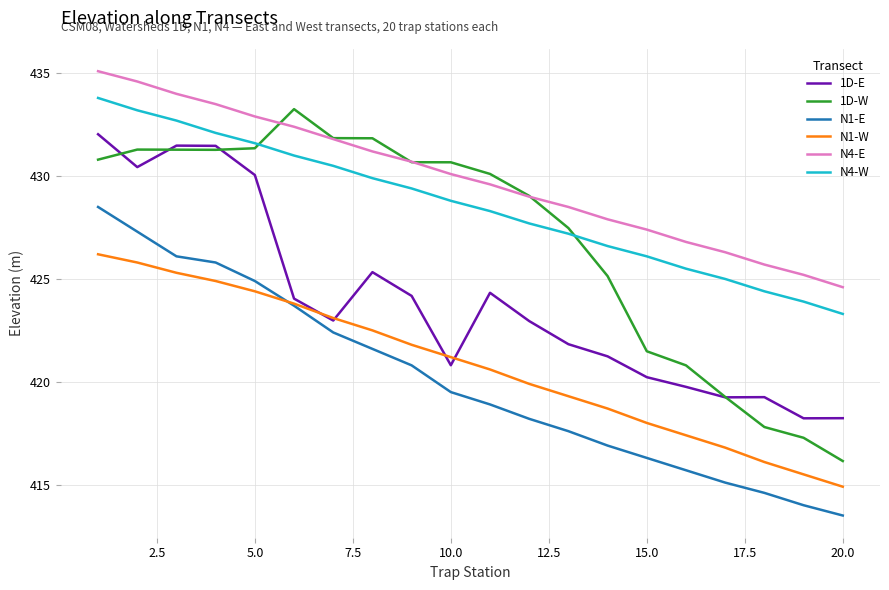

Which series has the largest range (max minus min)?

1D-W